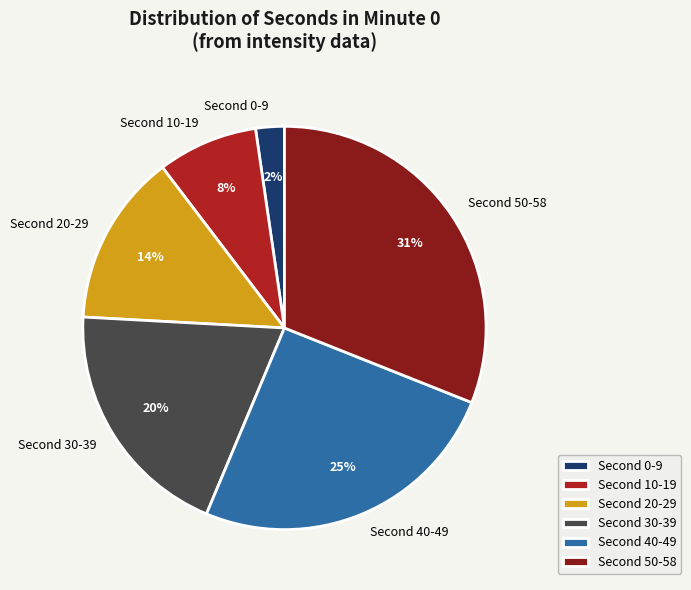

Which category has the smallest portion of the pie?

Second 0-9